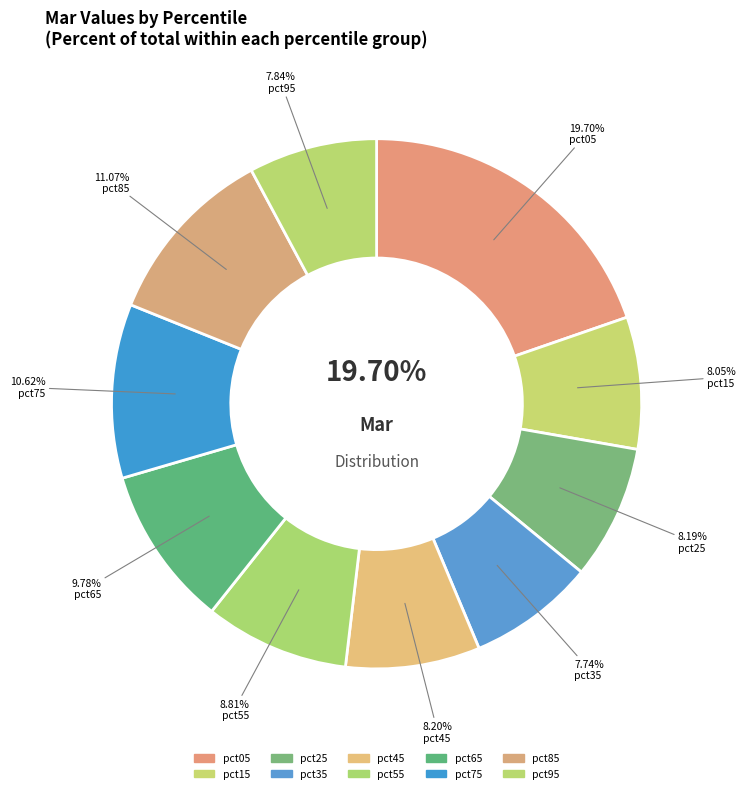

How much of the chart is everything except pct45?

91.8%